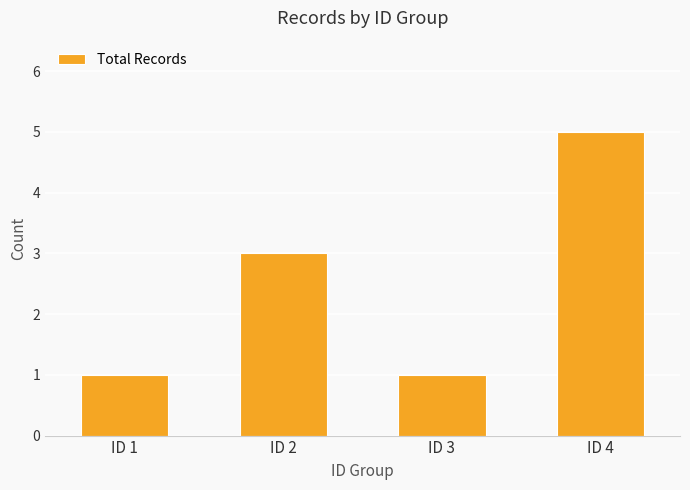

Does the chart contain stacked bars?

No